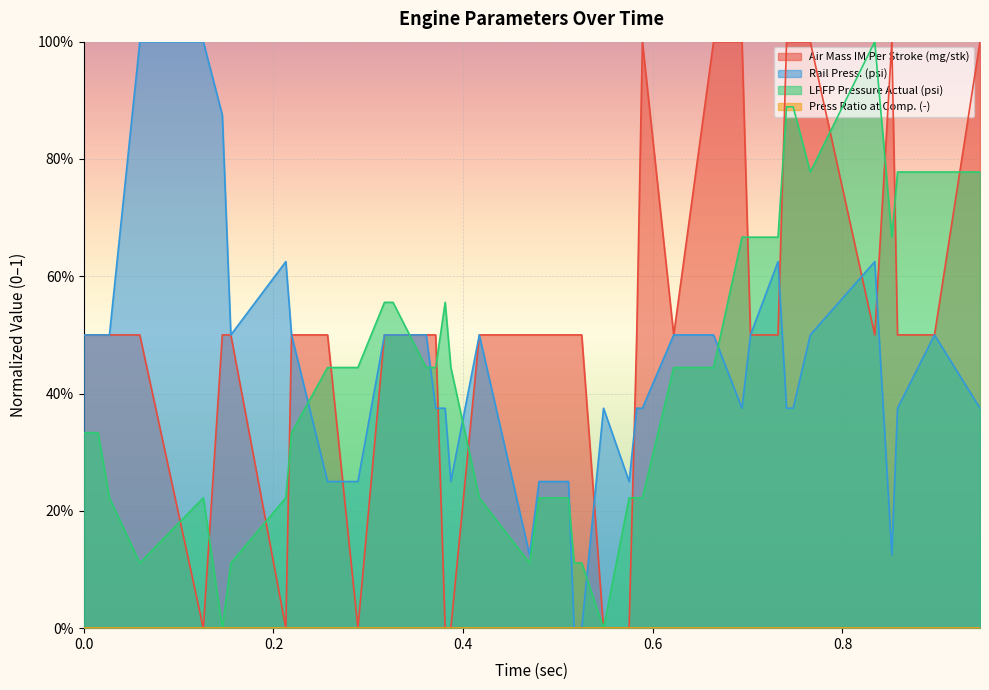

What position from the right is 0.945?

1